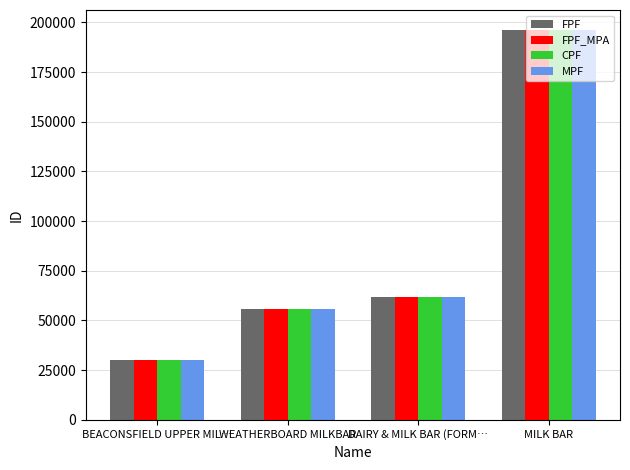

The value of FPF at DAIRY & MILK BAR (FORM… is 61719. True or false?

True